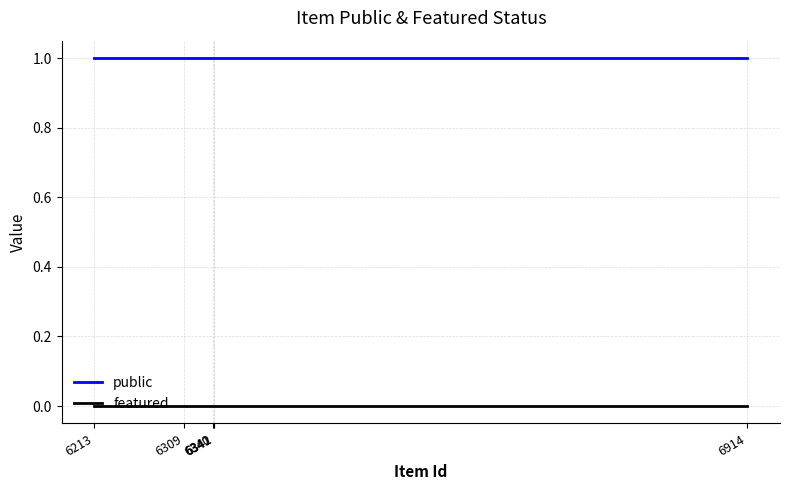

Reading right to left, transcribe all the data shown in this chart.

public: 1	1	1	1	1	1
featured: 0	0	0	0	0	0